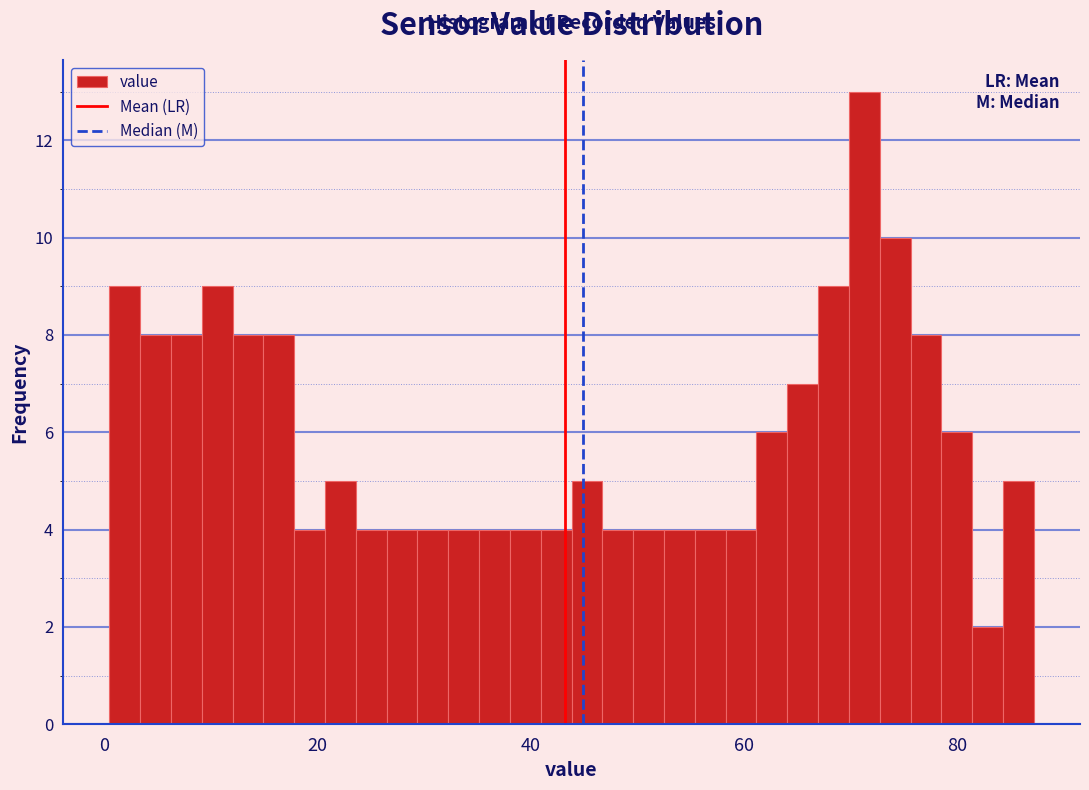

Read against the x-axis, roughly where is the centre of the tallest bar?

72